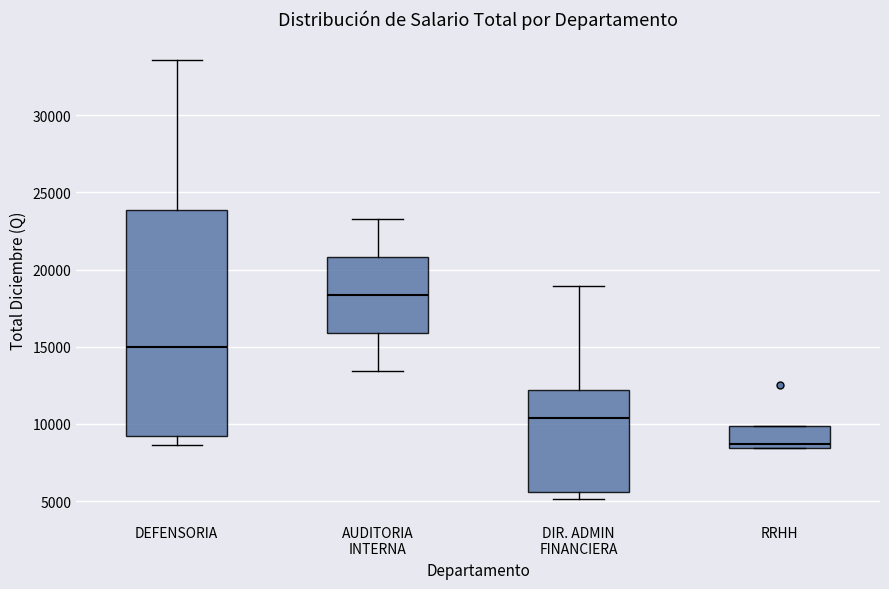

Comparing the boxes themselves (not the whiskers), which one is the tallest?

DEFENSORIA